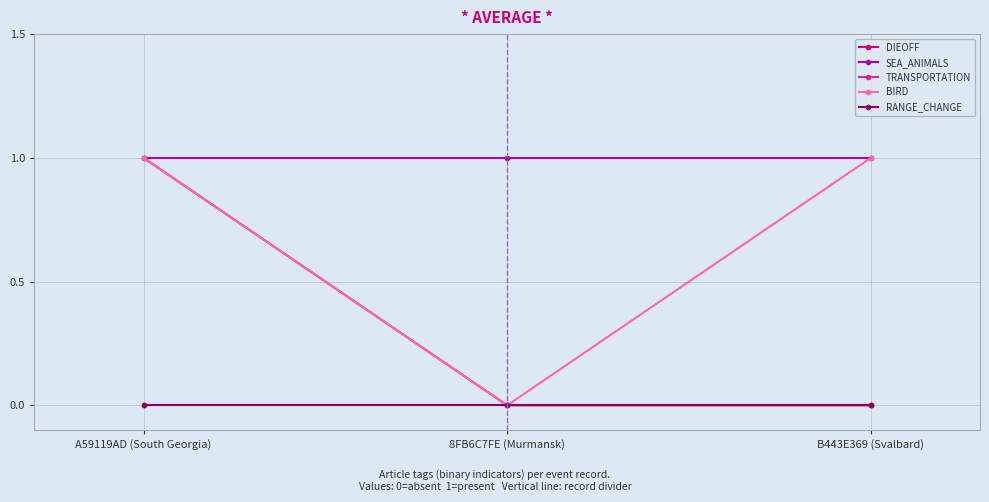

Which series changed the most between A59119AD (South Georgia) and B443E369 (Svalbard)?

DIEOFF